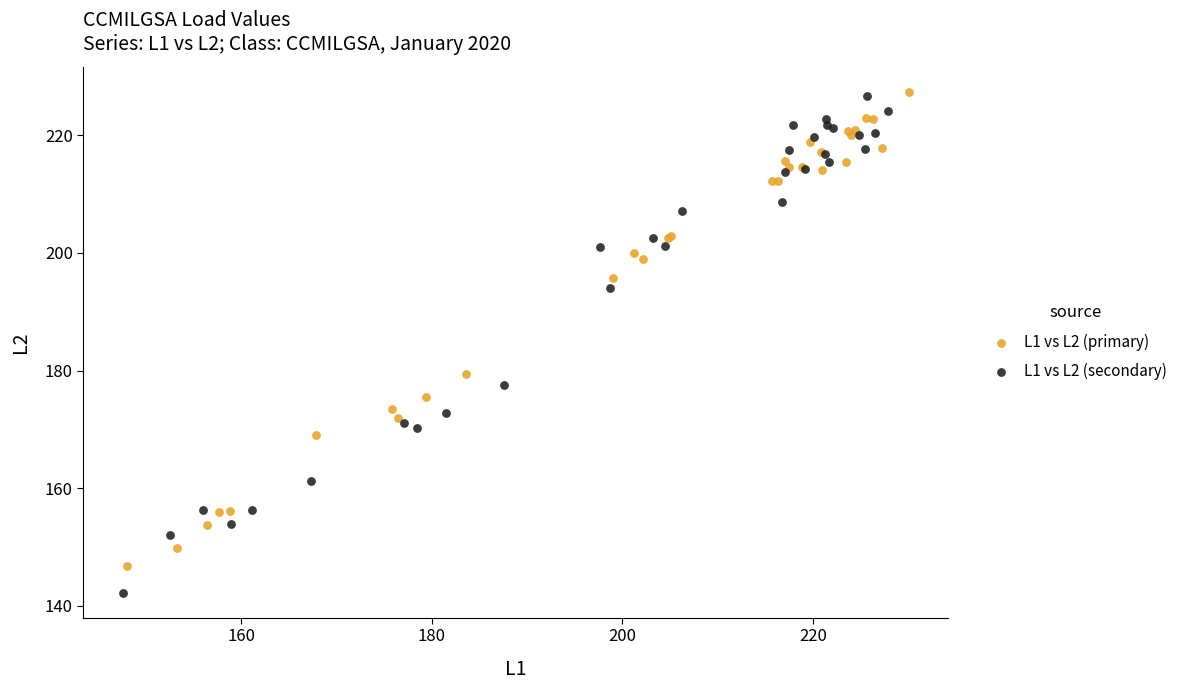

Which series contains the lowest Y value?

L1 vs L2 (secondary)